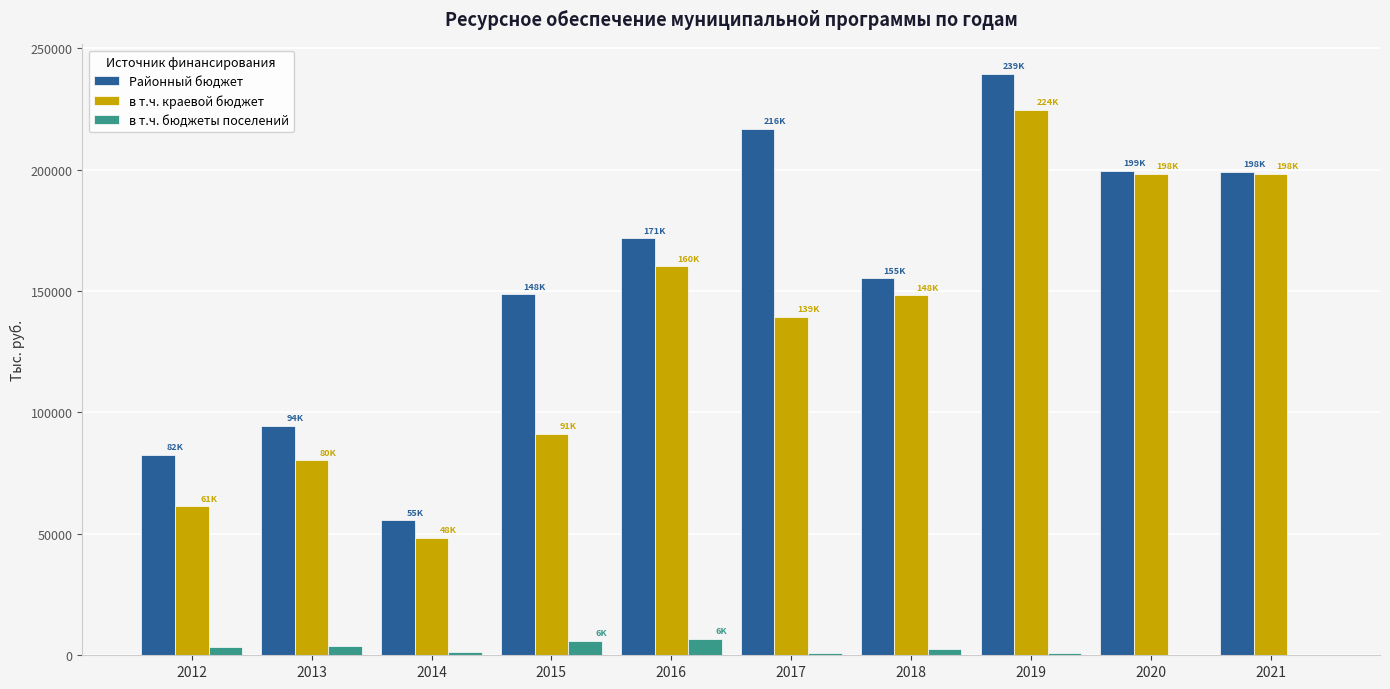

What is the sum of all в т.ч. краевой бюджет values?

1350088.8